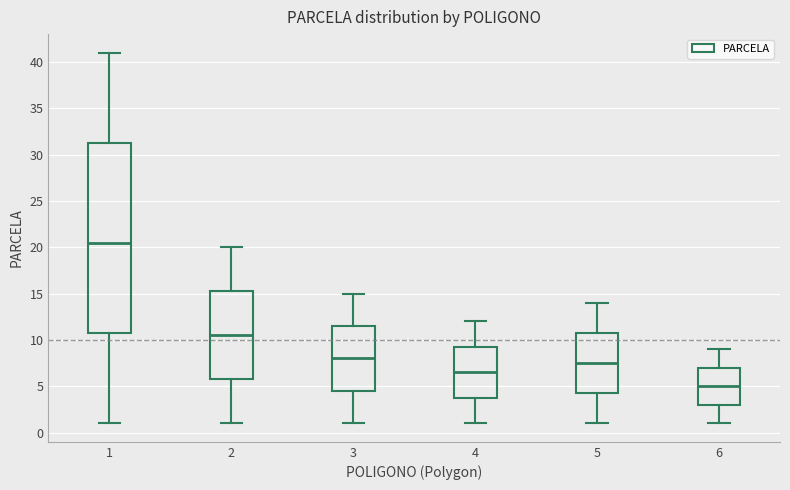

Where does the median line of the box at x = 5 sit on the y-axis? The values are not printed on the chart, so give them approximately, as read against the axis.

7.5